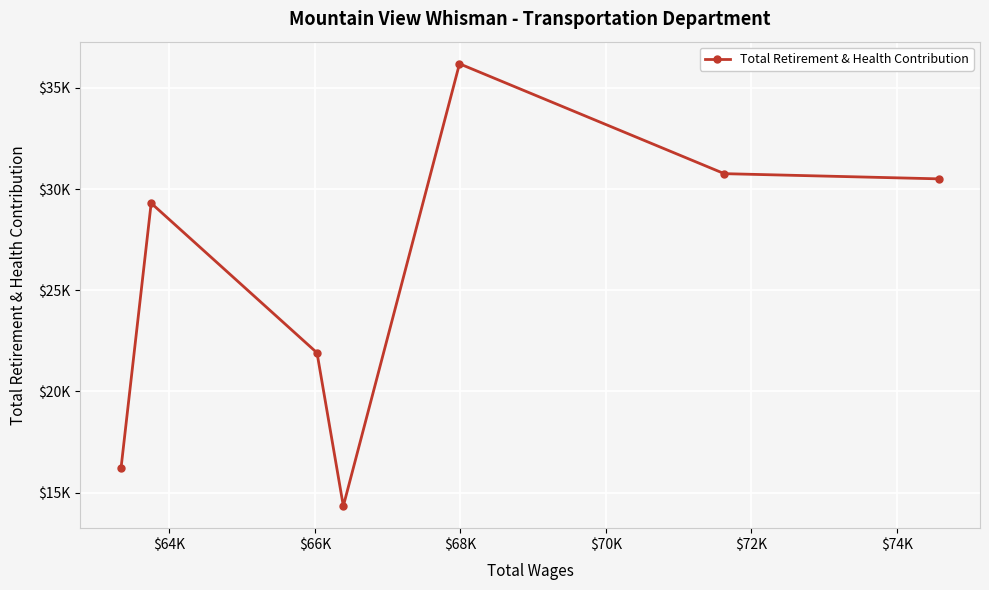

What is the difference between the maximum and minimum values?

21864